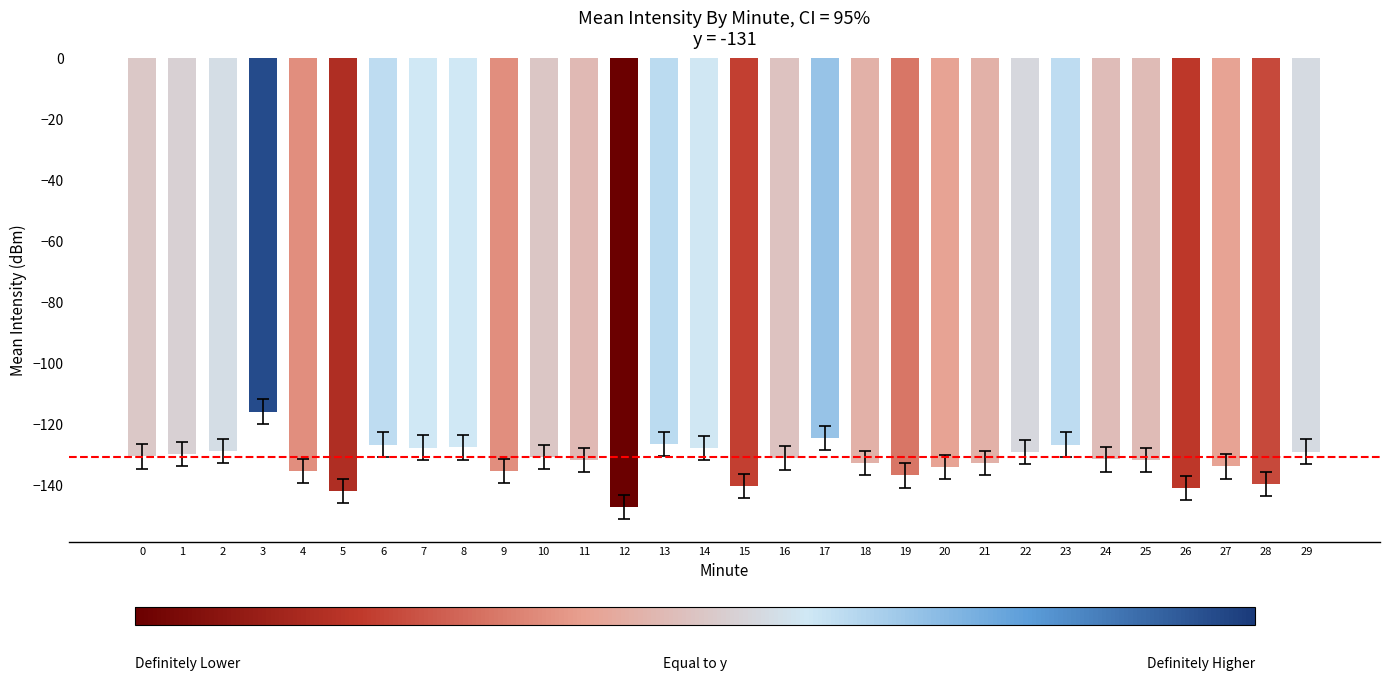

What is the difference between the values at 5 and 24?

10.3